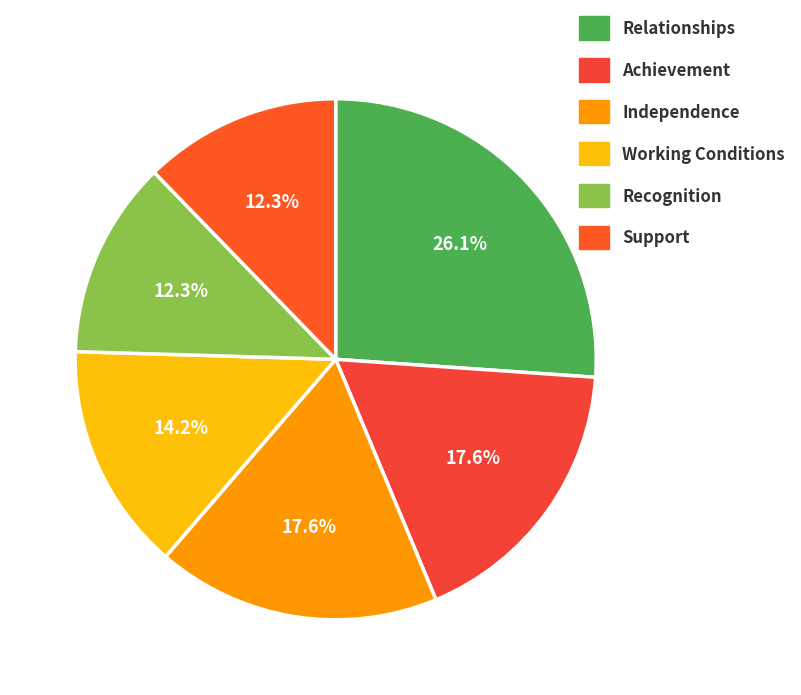

What is the ratio of the value at Support to the value at Achievement?

0.7